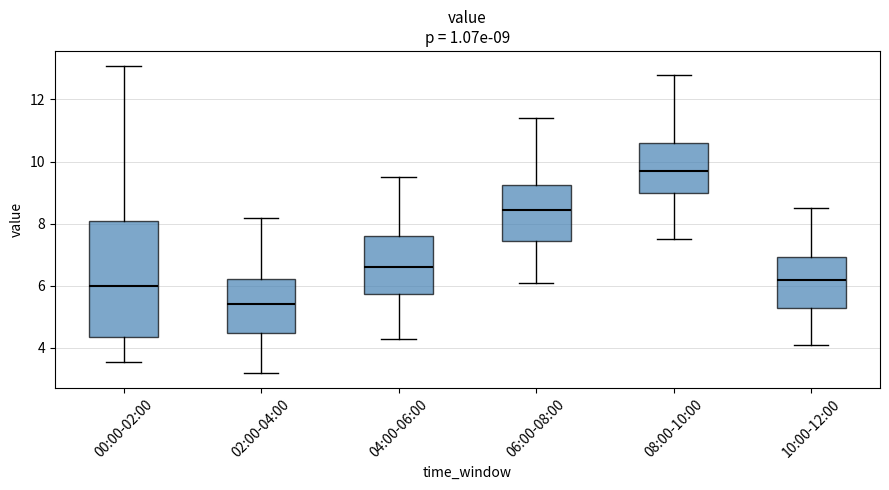

Comparing the boxes themselves (not the whiskers), which one is the tallest?

00:00-02:00